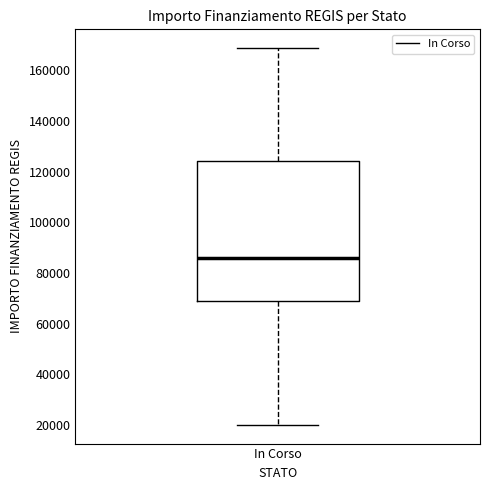

Read this box plot against the y-axis: the position of the median line, the range covered by the box, and the ends of both whiskers. The values are not printed on the chart, so give them approximately, as read against the axis.

median 86000, box 68000 to 124000, whiskers 20000 to 168000